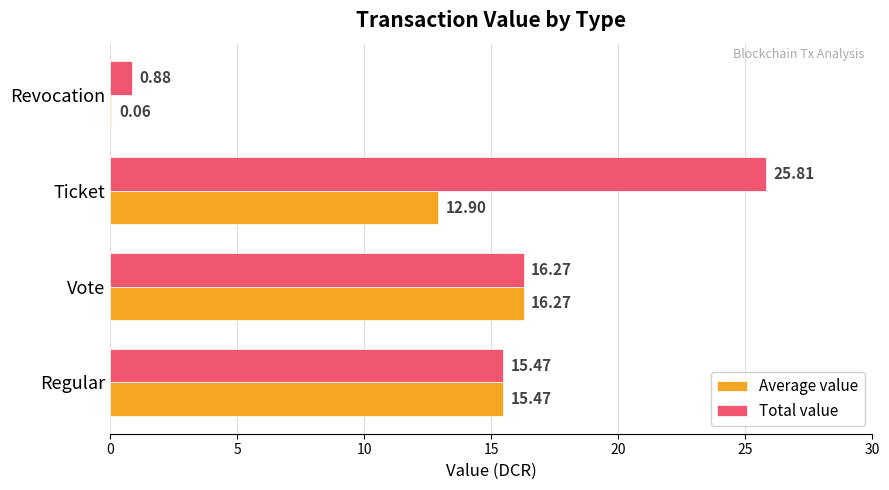

Where is Total value nearest to the value 13?

Regular